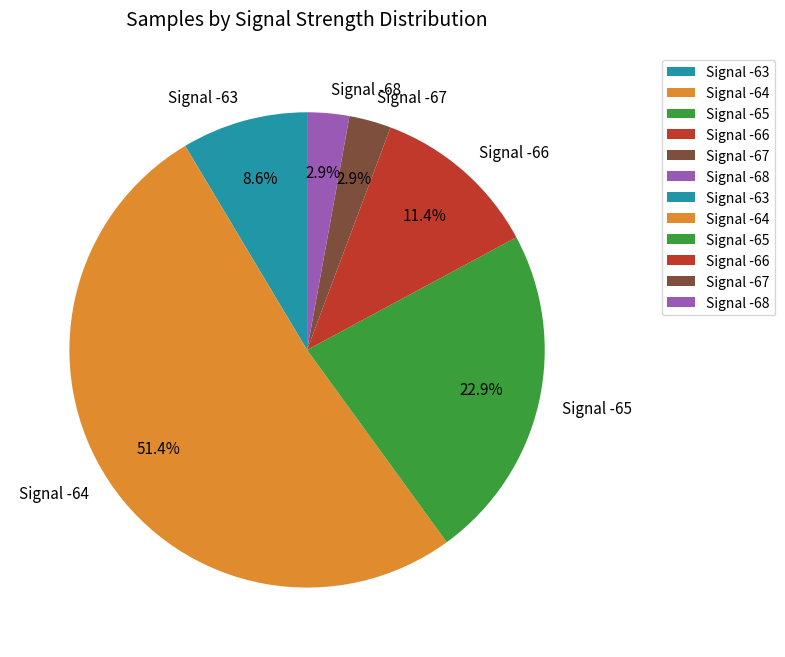

Which slice is the largest?

Signal -64